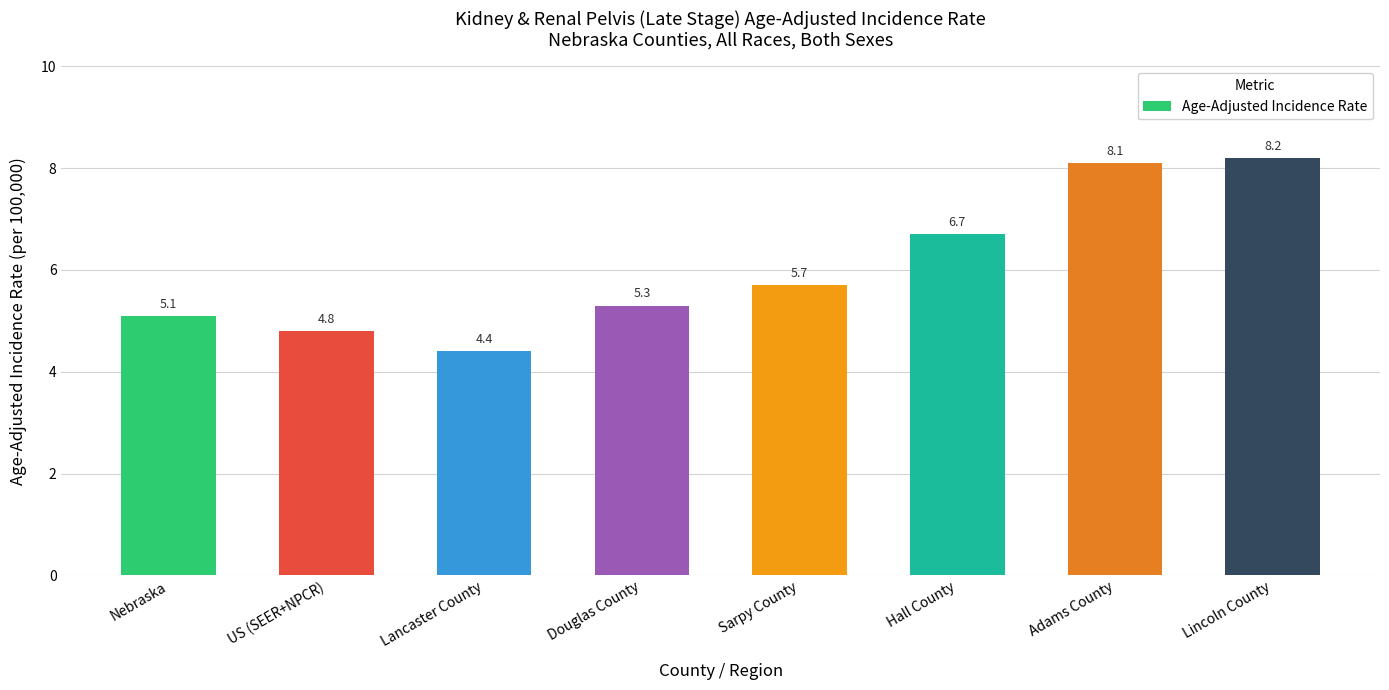

What is the difference between the maximum and minimum values?

3.8